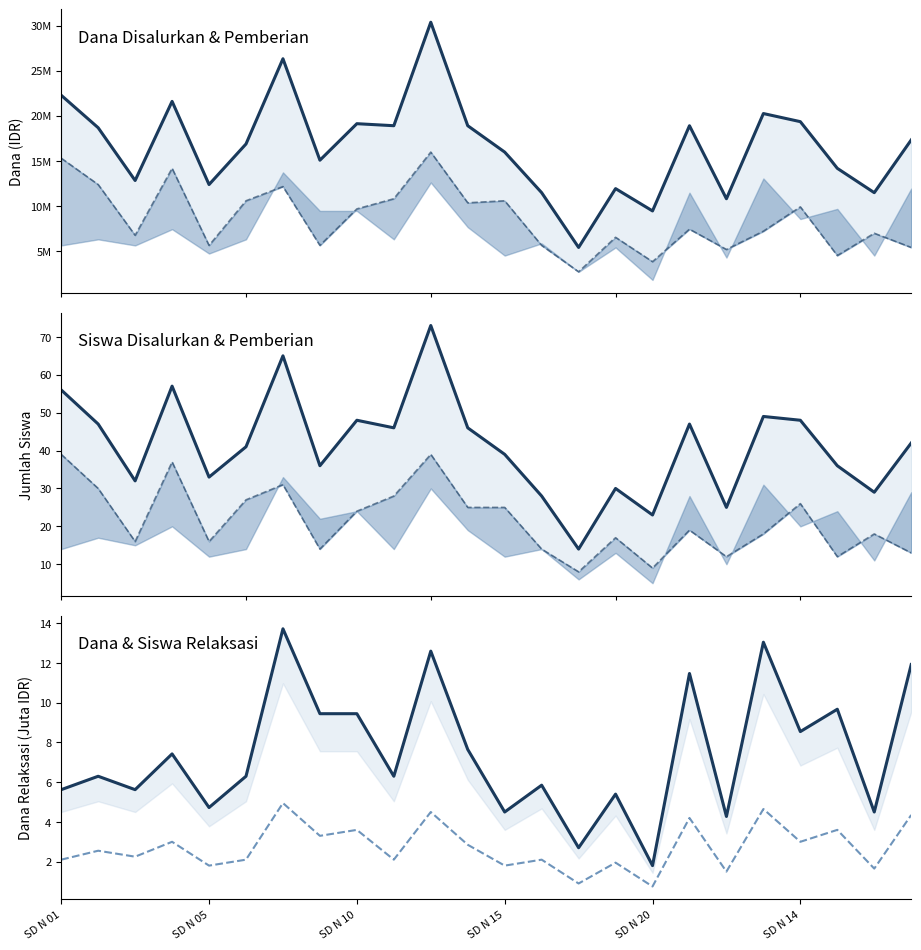

What is the difference between the second highest and minimum values in the Siswa Pemberian series?

31.0